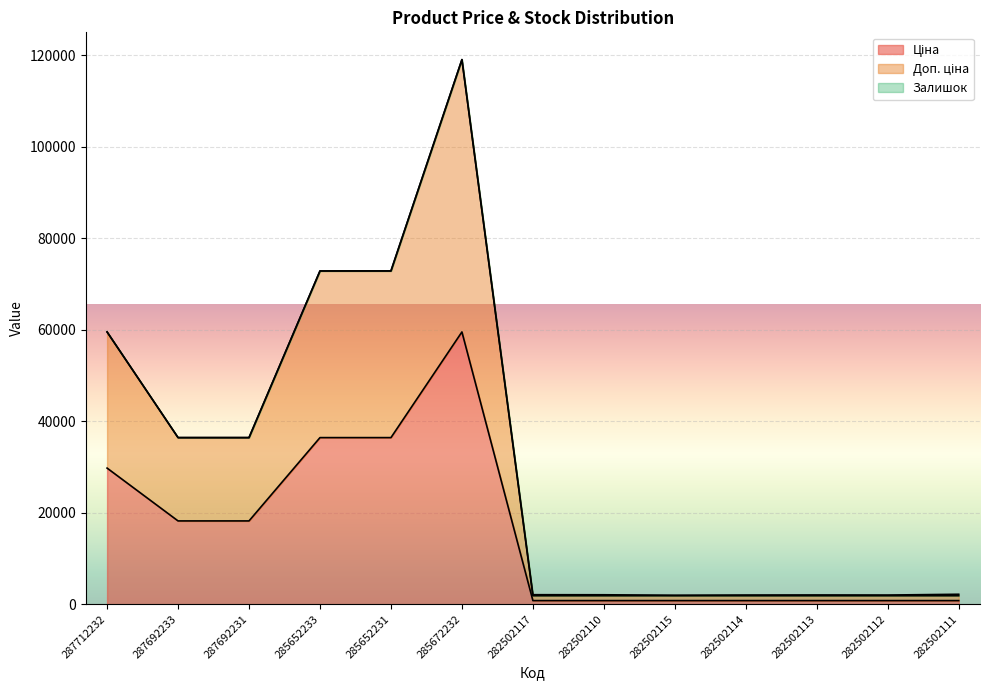

What is the difference between the maximum and second lowest values in the Ціна series?

58730.0